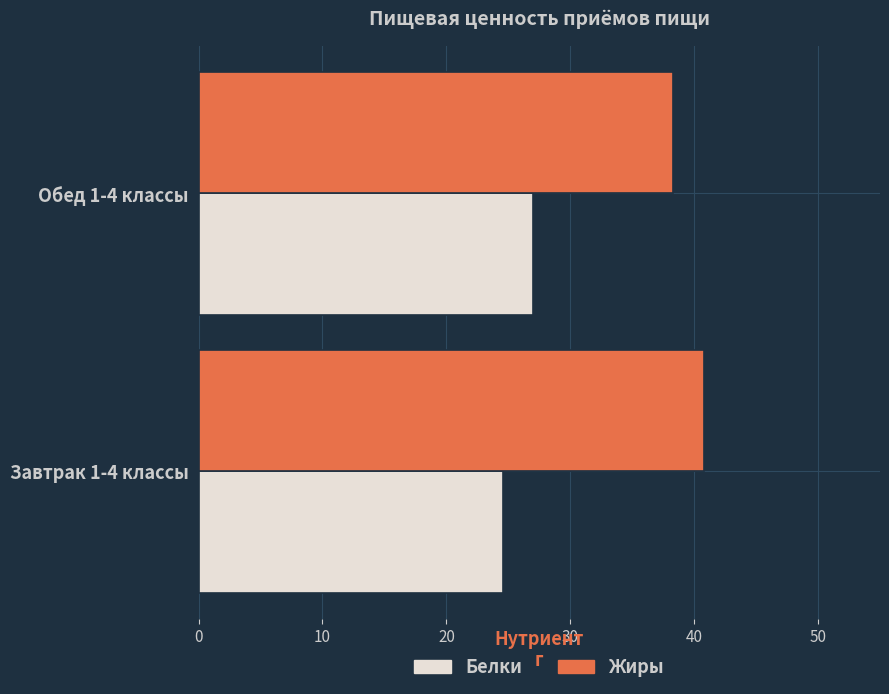

What is the minimum value for Жиры?

38.3